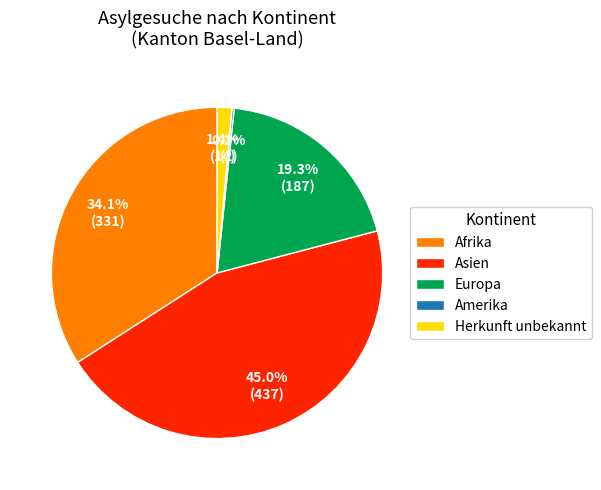

Does Europa represent more than half of the total?

No